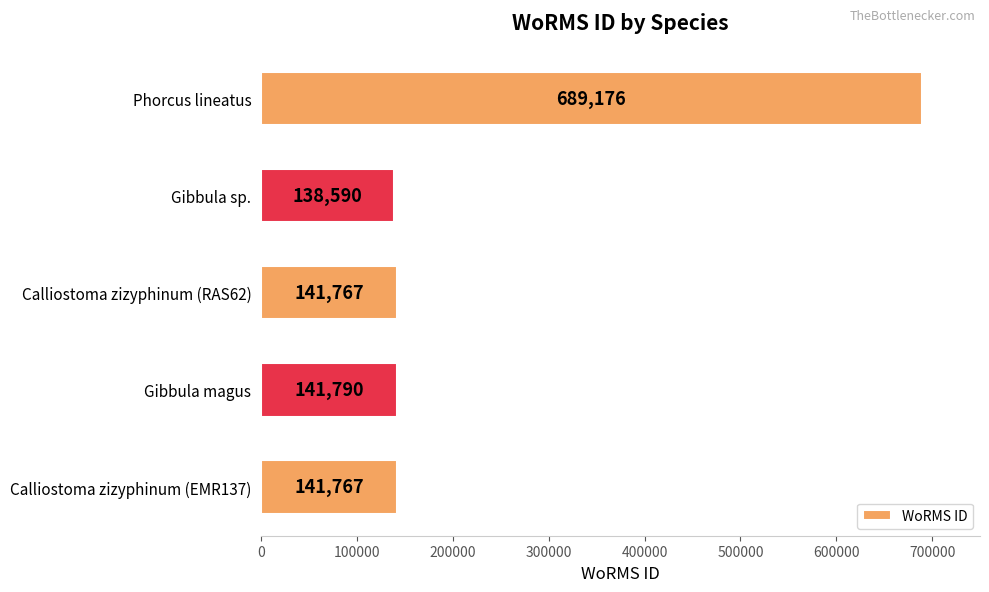

What is the minimum value shown in the chart?

138590